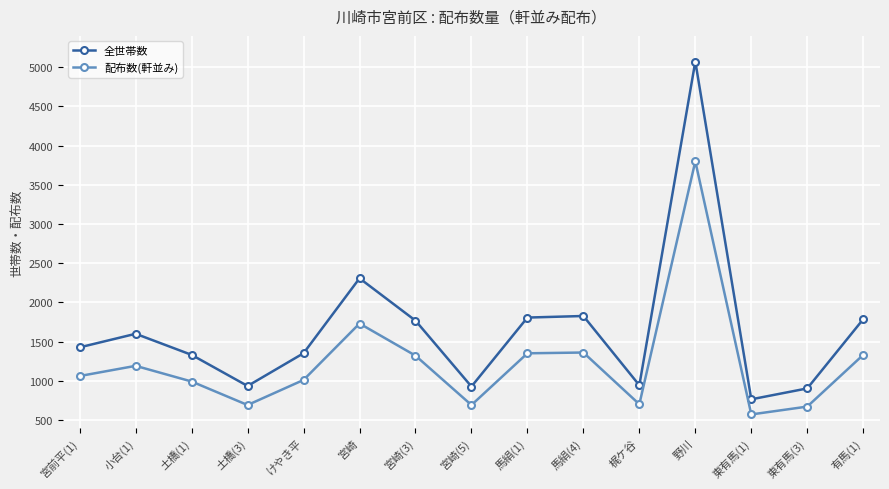

Where is 配布数(軒並み) nearest to the value 2185?

宮崎